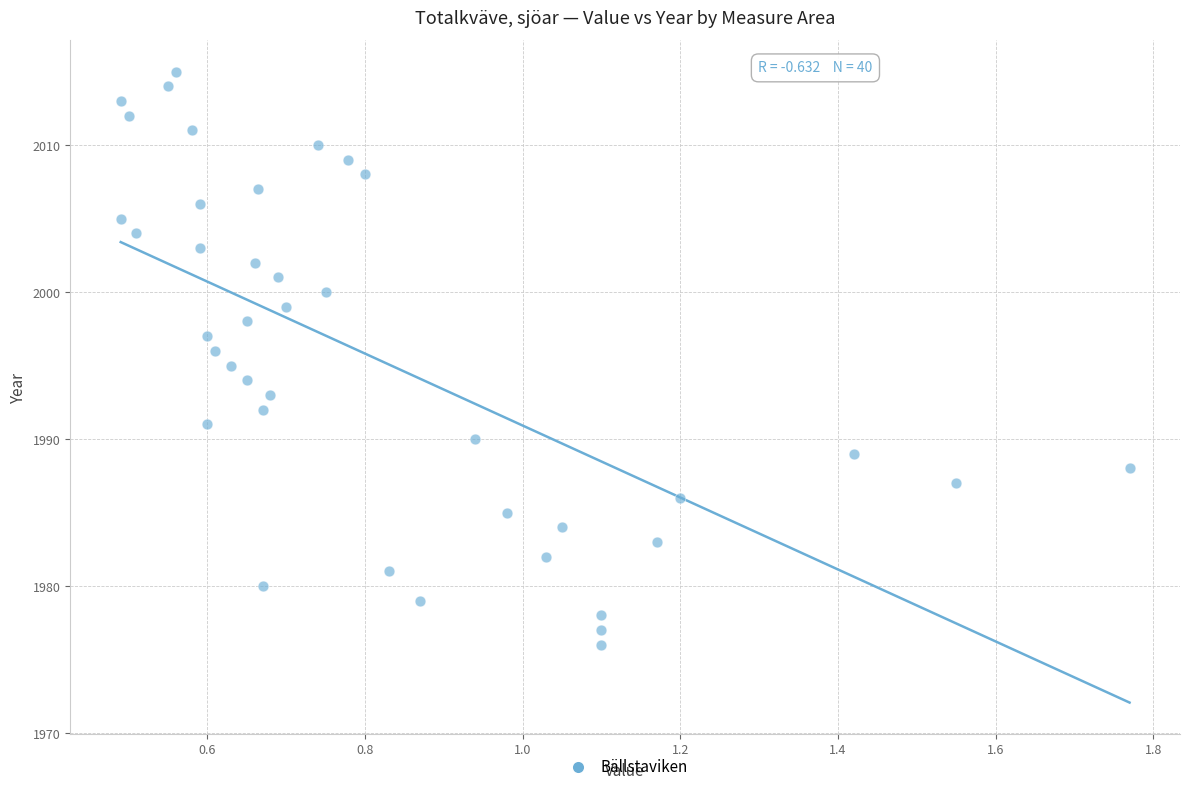

What is the range of Y values (max minus min)?

39